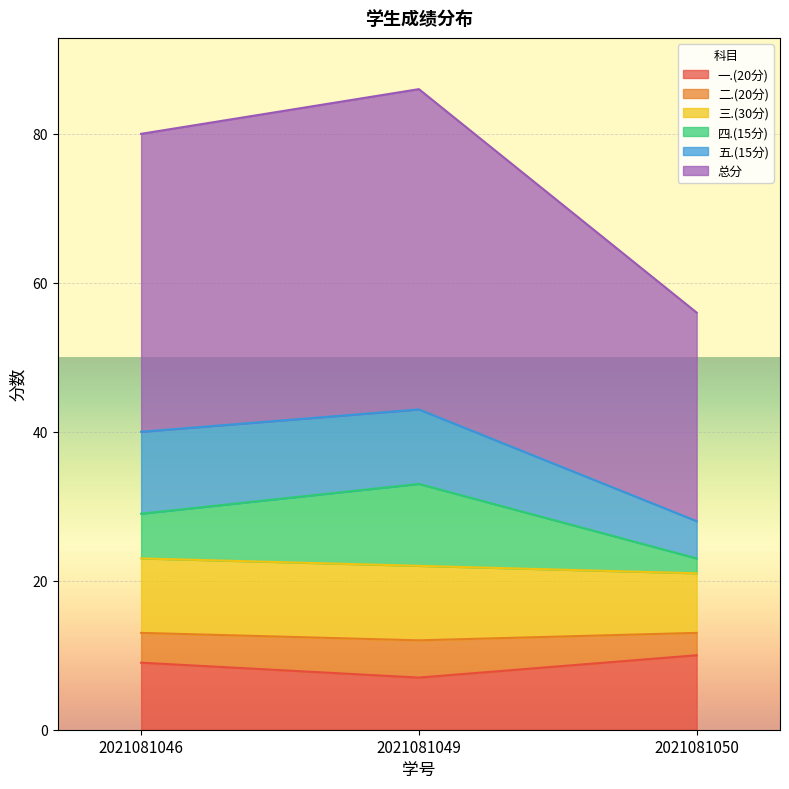

The 一.(20分) series shows 12 at 2021081049. True or false?

False